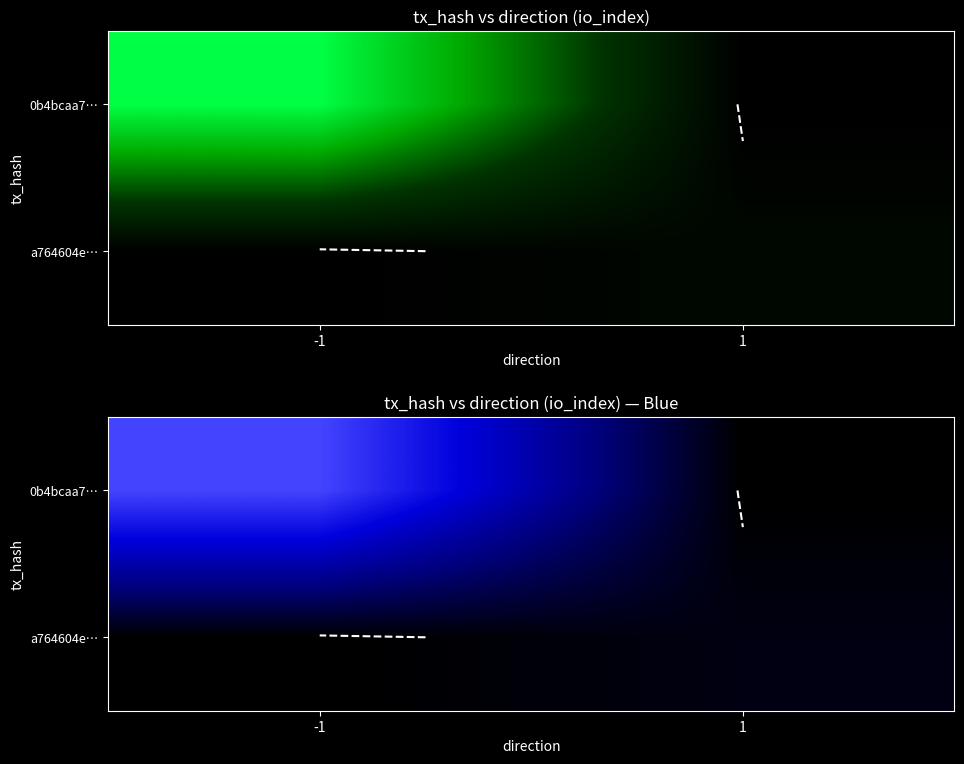

The value of a764604e… at 1 is 1. True or false?

False